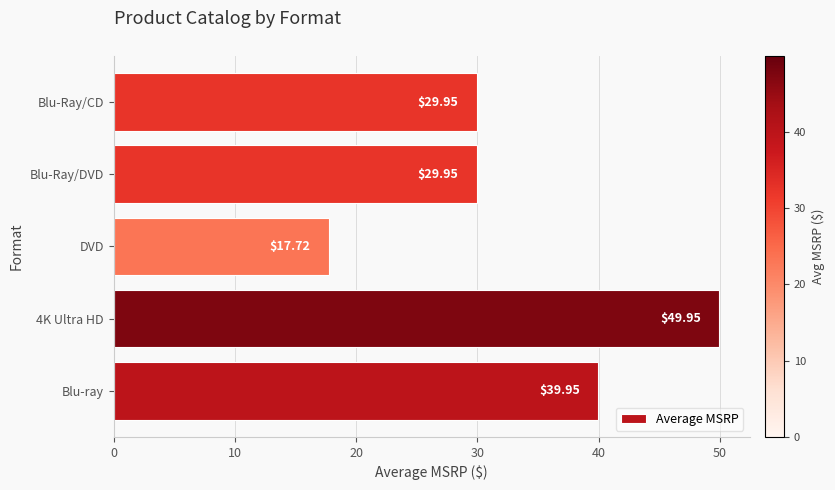

How many data points does each series have?

5